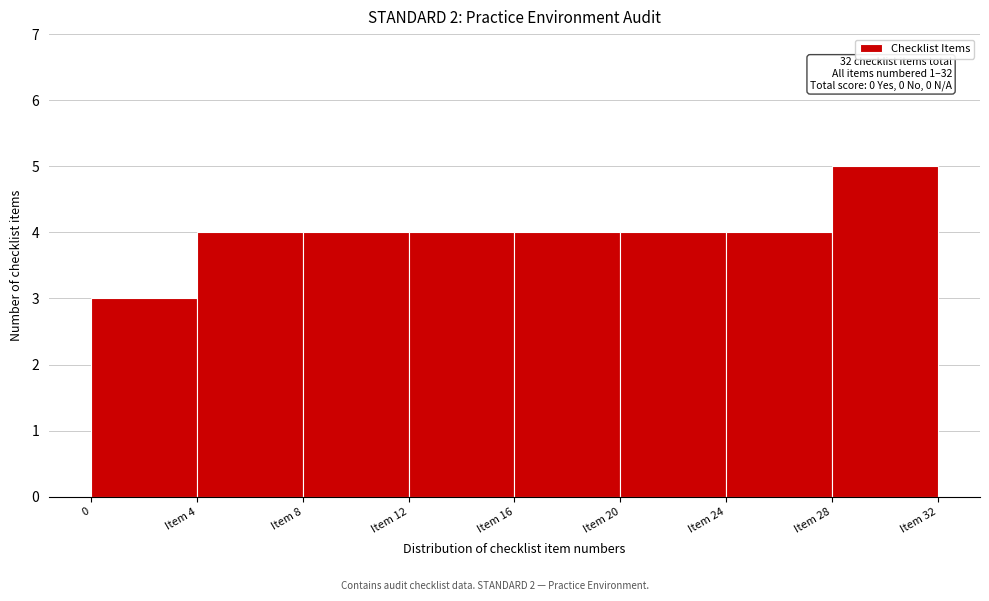

Reading right to left, extract all data points from this chart.

5	4	4	4	4	4	4	3